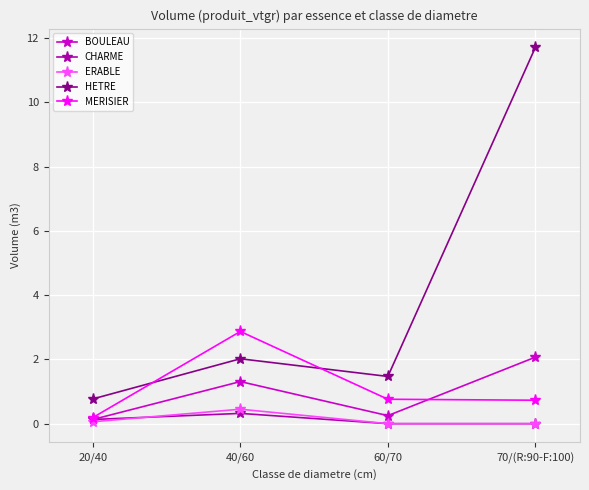

True or false: HETRE and BOULEAU cross at least once.

False